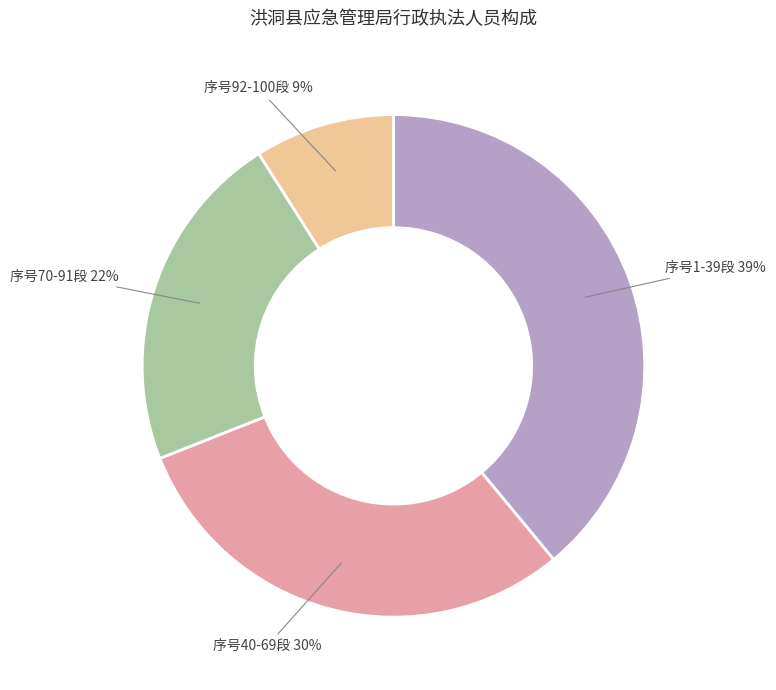

To the nearest percent, what is the difference between the largest and smallest slice percentages?

30%